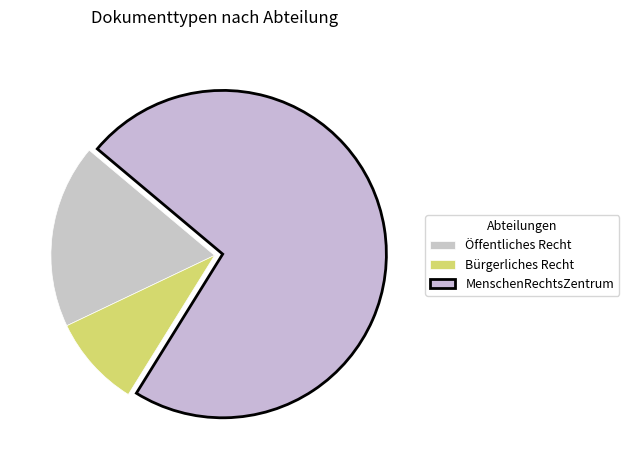

Is the sum of MenschenRechtsZentrum and Bürgerliches Recht greater than half?

Yes